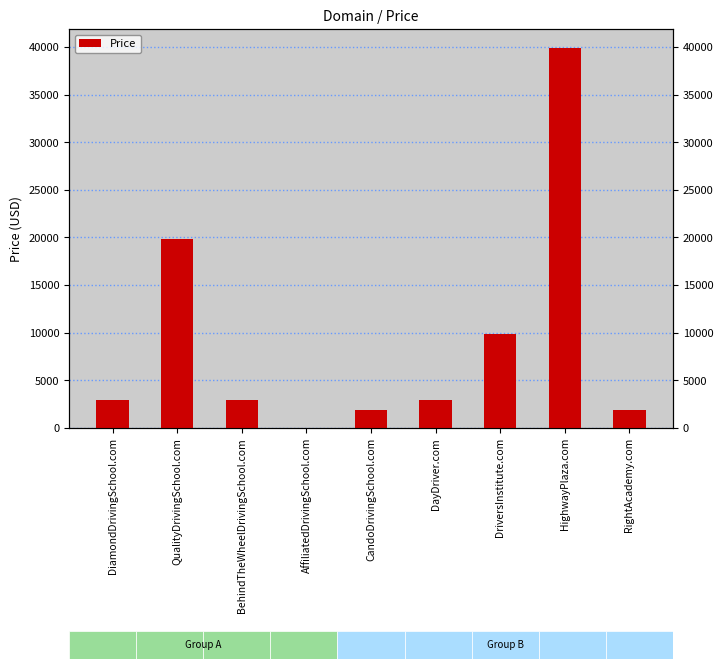

What is the maximum value shown in the chart?

39888